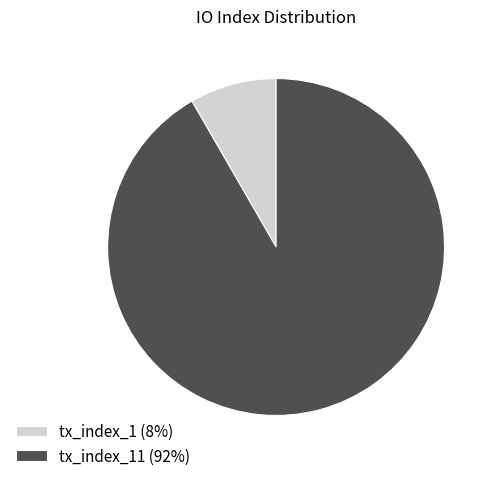

Between tx_index_1 (8%) and tx_index_11 (92%), which is larger?

tx_index_11 (92%)